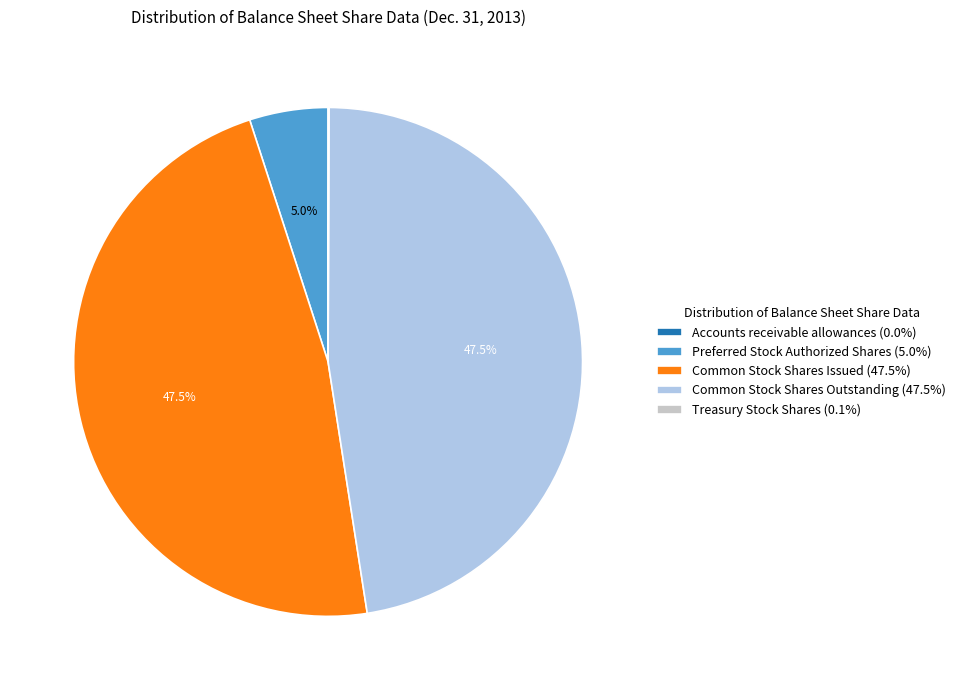

What percentage is the Preferred Stock Authorized Shares slice, to the nearest percent?

5%